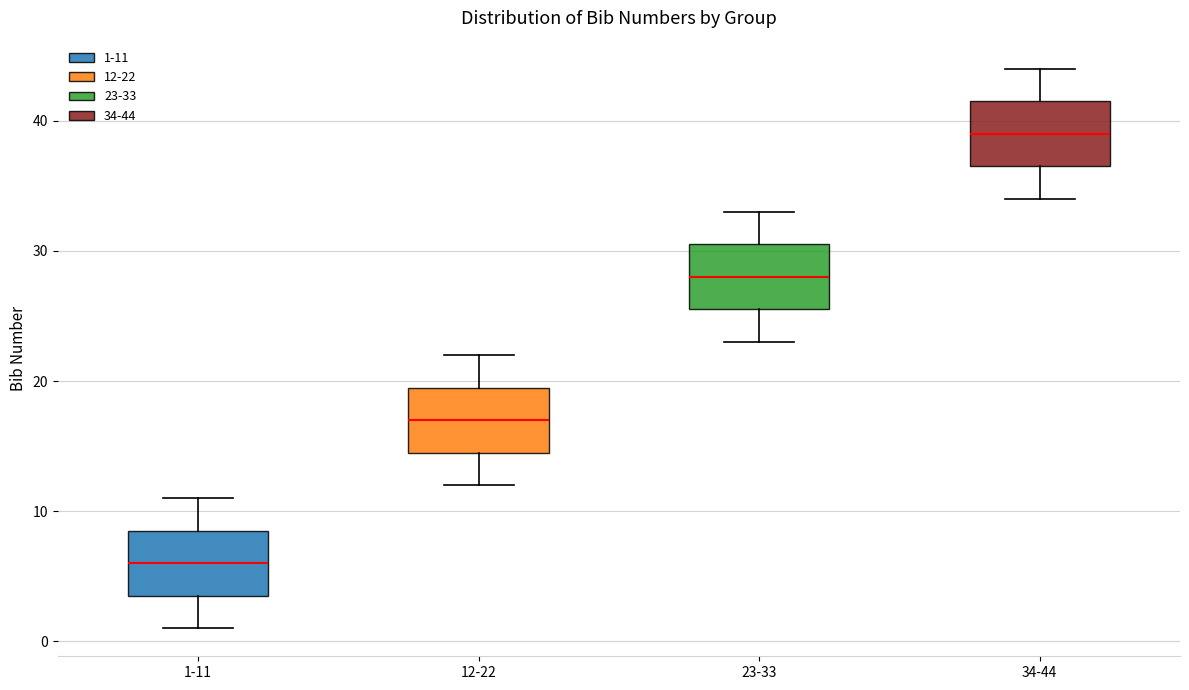

Where does the lower whisker of the box for 12-22 end on the y-axis? The values are not printed on the chart, so give them approximately, as read against the axis.

12